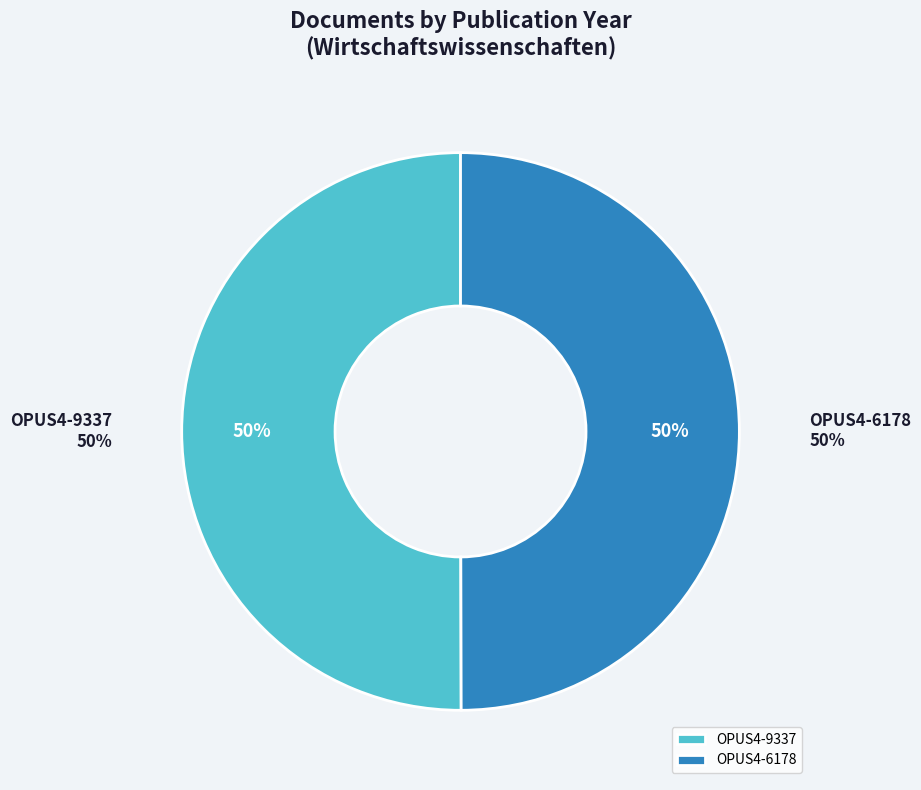

Which slice is the largest?

OPUS4-9337